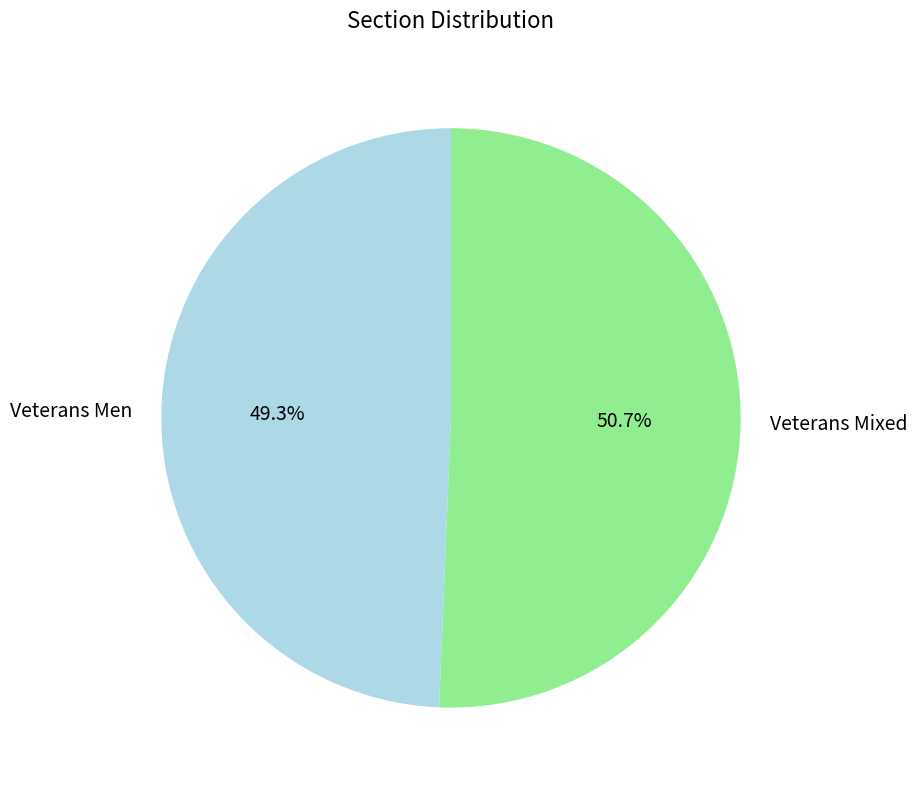

What percentage is the Veterans Mixed slice, to the nearest percent?

51%